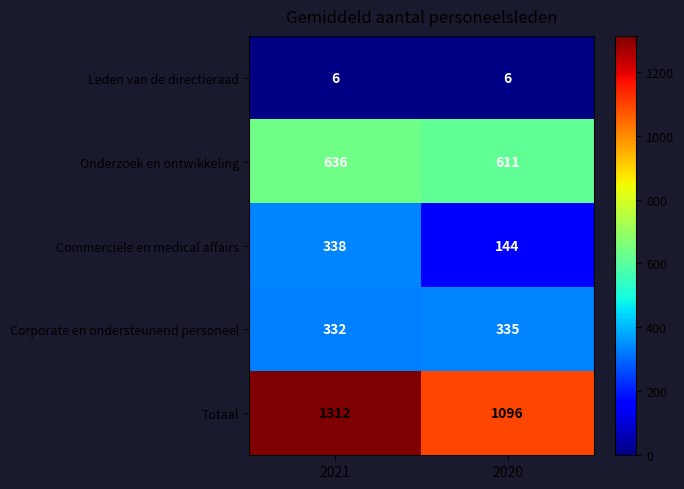

Is it true that Leden van de directieraad equals 3 at 2021?

False